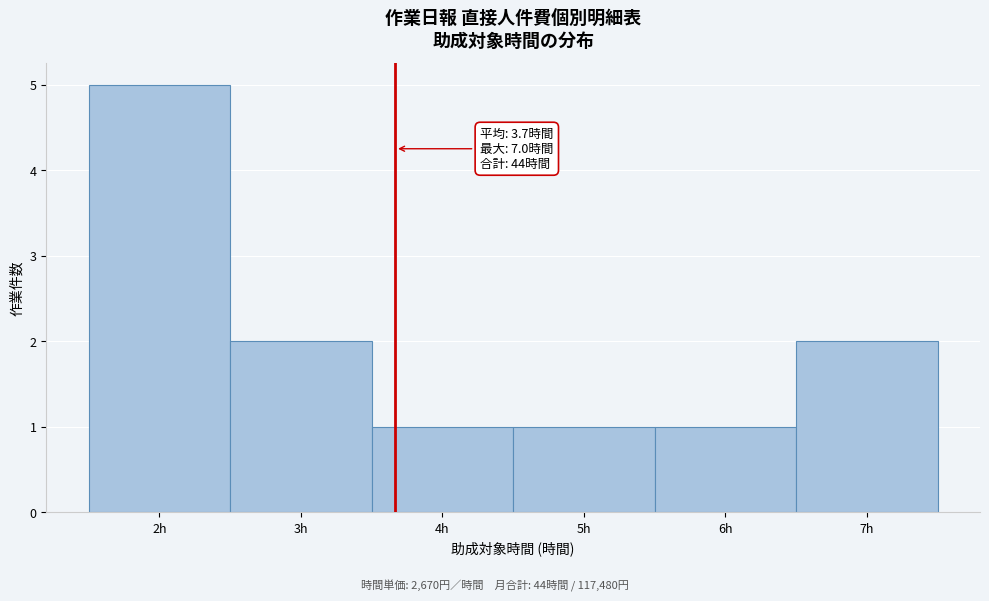

Which range on the x-axis has the tallest bar?

1.5 to 2.5